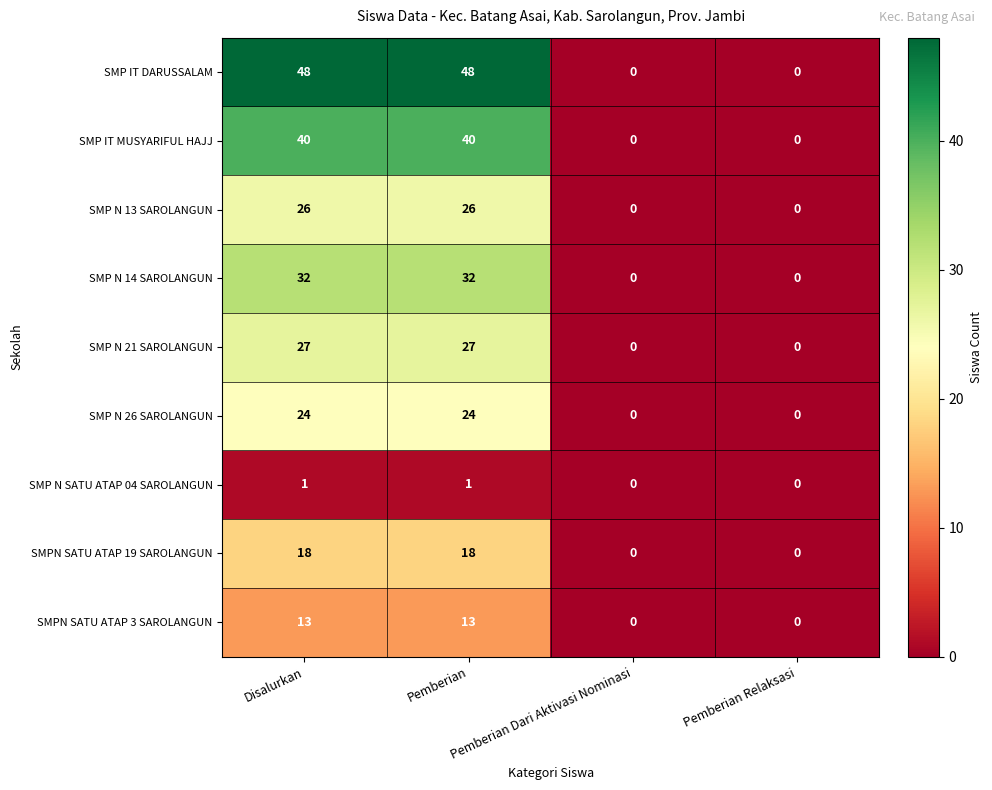

Rank the series by their maximum value, from highest to lowest.

SMP IT DARUSSALAM, SMP IT MUSYARIFUL HAJJ, SMP N 14 SAROLANGUN, SMP N 21 SAROLANGUN, SMP N 13 SAROLANGUN, SMP N 26 SAROLANGUN, SMPN SATU ATAP 19 SAROLANGUN, SMPN SATU ATAP 3 SAROLANGUN, SMP N SATU ATAP 04 SAROLANGUN